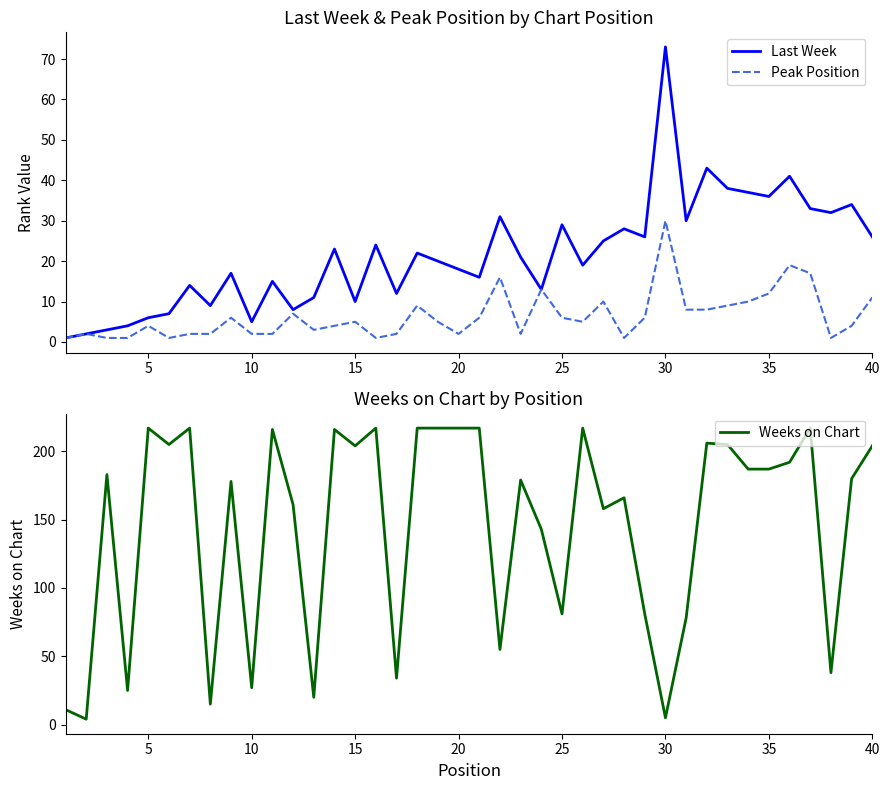

At which category does the chart reach its peak across all series?

5